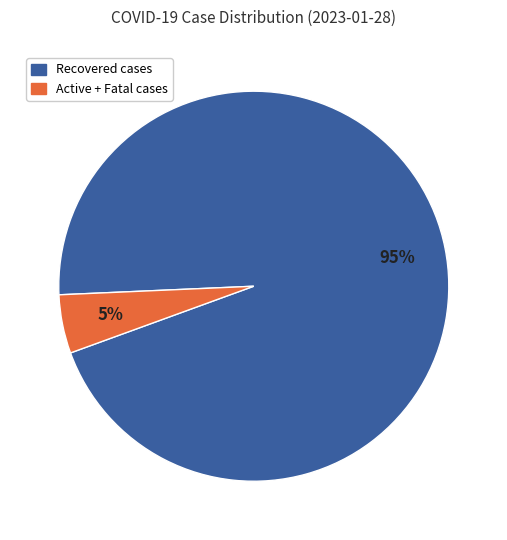

To the nearest percent, what is the average slice percentage?

50%